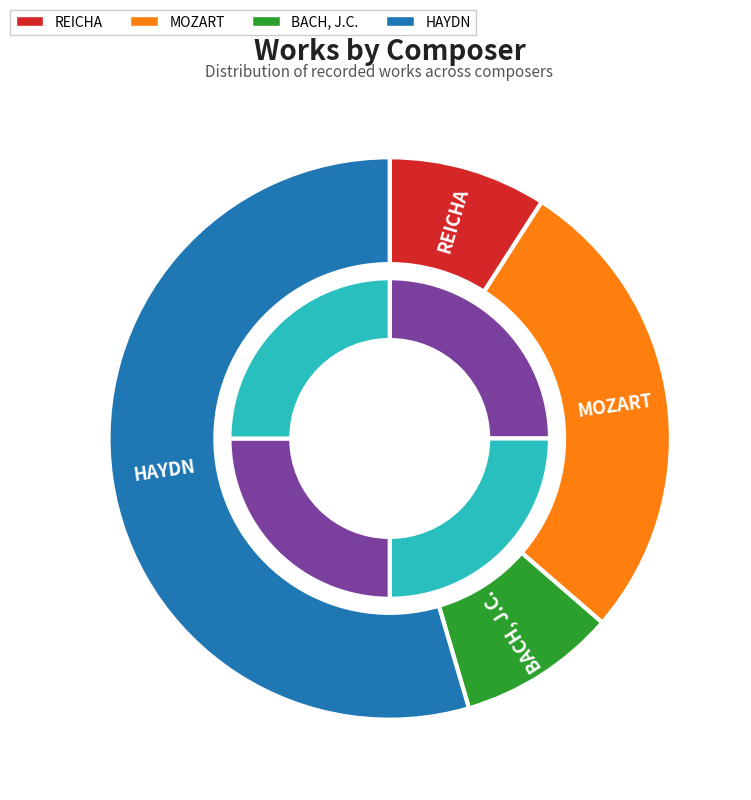

To the nearest percent, what is the combined percentage of HAYDN and MOZART?

82%